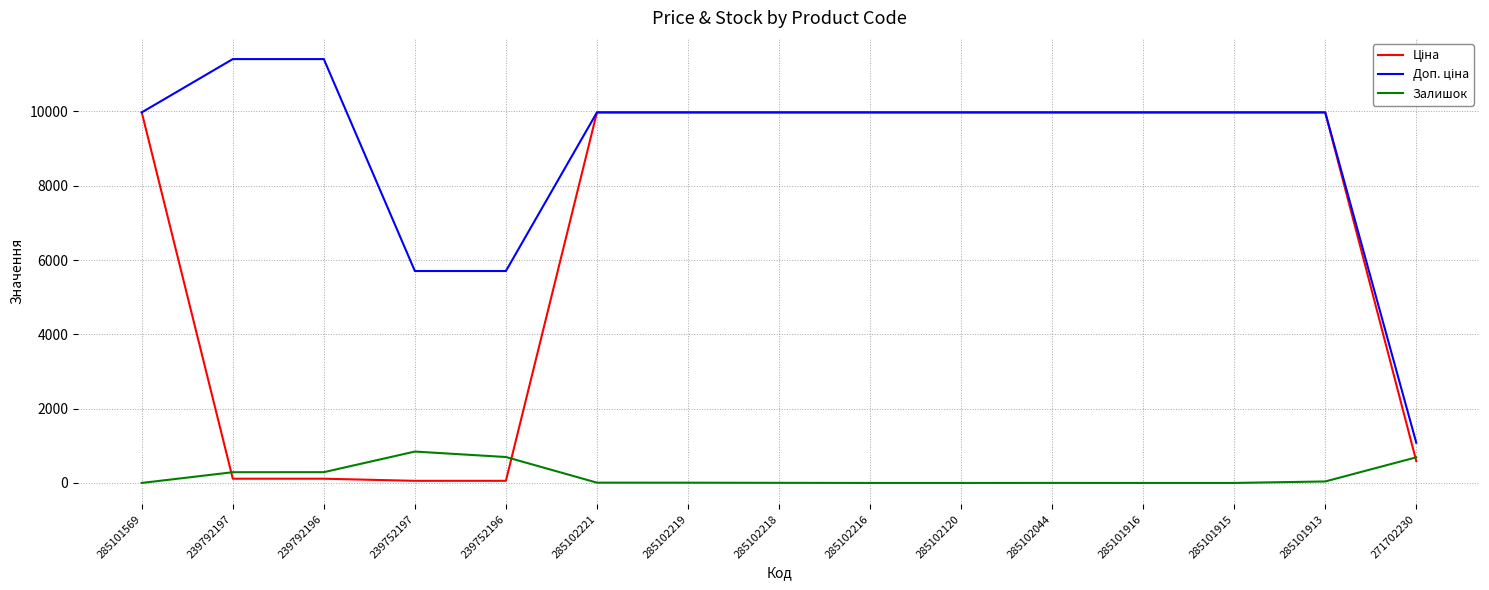

How many lines are shown in the chart?

3